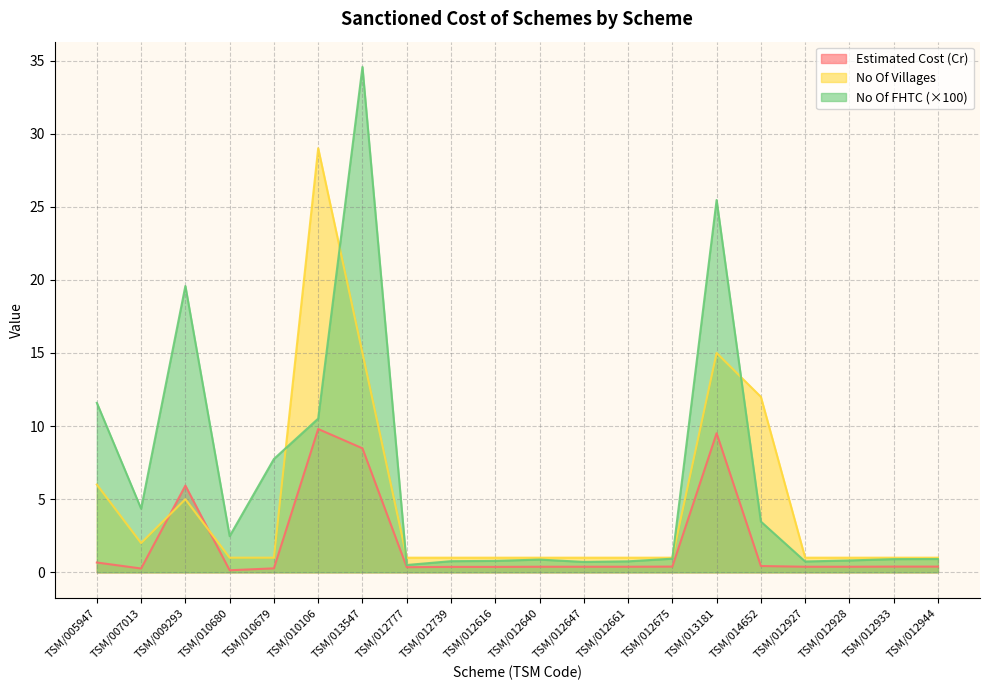

Between TSM/010106 and TSM/013547, which is larger?

TSM/010106